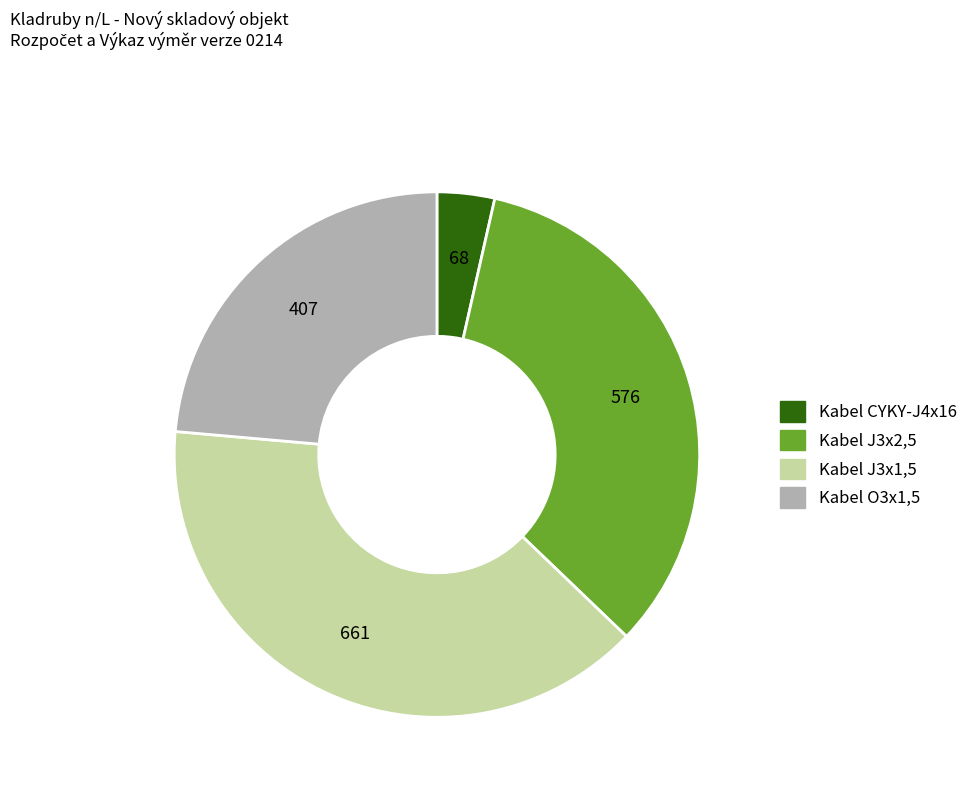

Between Kabel J3x2,5 and Kabel CYKY-J4x16, which is larger?

Kabel J3x2,5